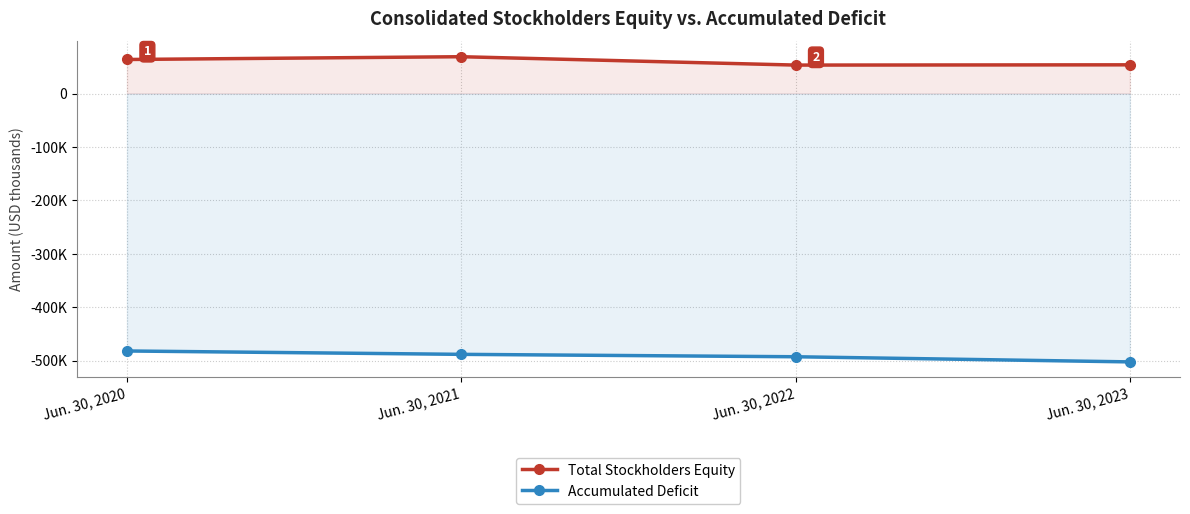

What is the total value across all series at Jun. 30, 2023?

-448477